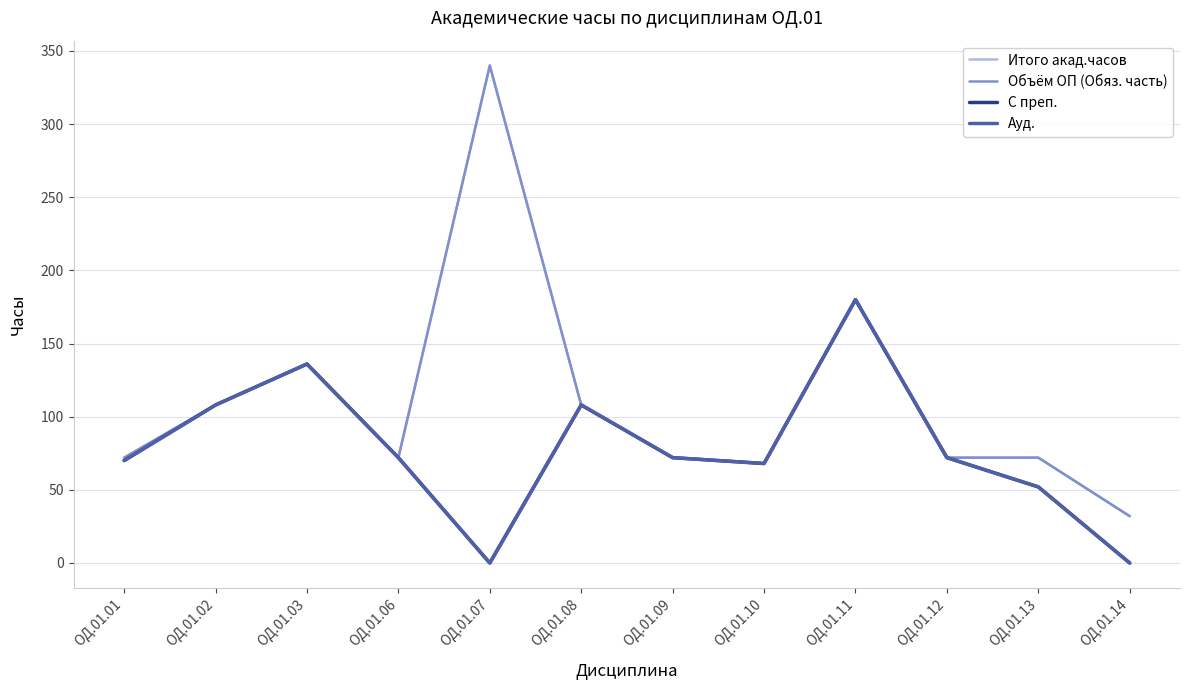

Does the chart display data point markers on the line(s)?

No